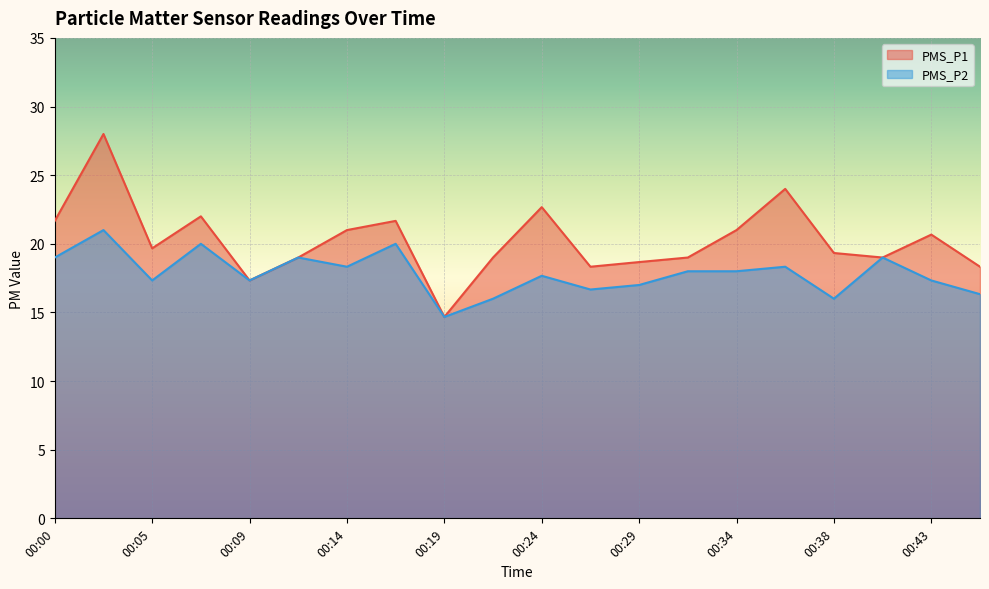

Where is the first local maximum for PMS_P1?

00:02